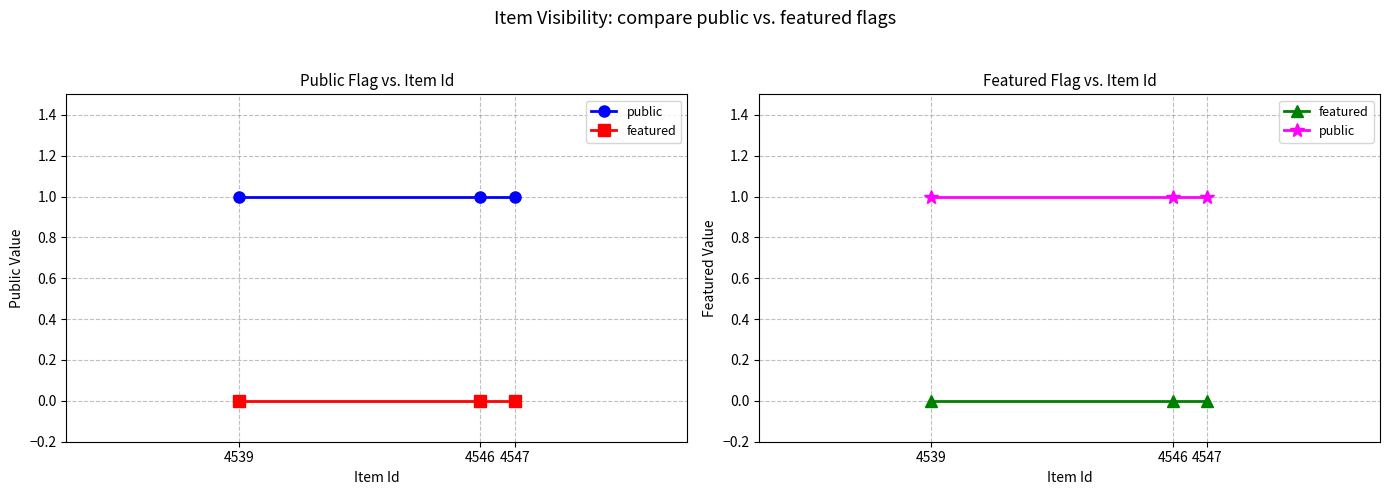

Which label corresponds to the largest value in the chart?

4547